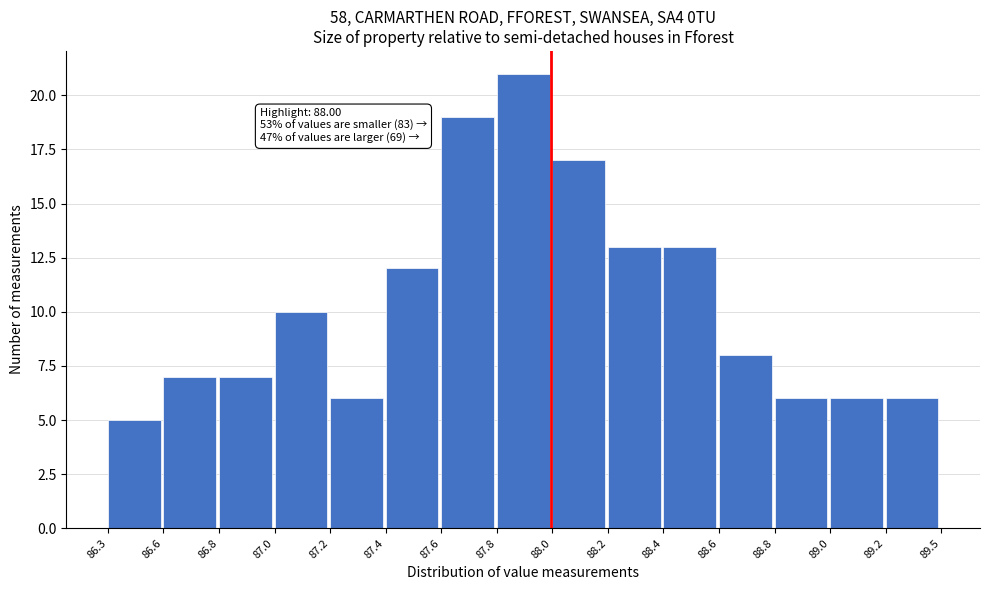

Reading left to right, what are all the values shown in this chart?

86.3=5	86.6=7	86.8=7	87.0=10	87.2=6	87.4=12	87.6=19	87.8=21	88.0=17	88.2=13	88.4=13	88.6=8	88.8=6	89.0=6	89.2=6